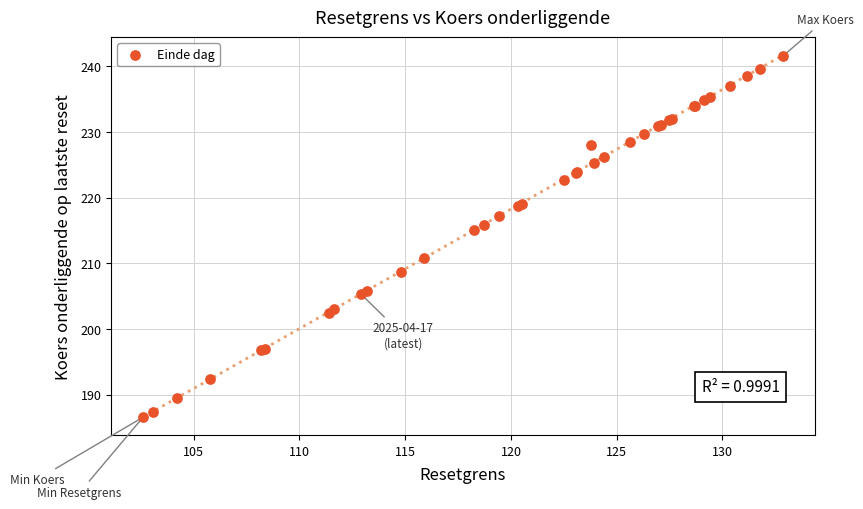

What Y value in the scatter plot is closest to 214?

215.0